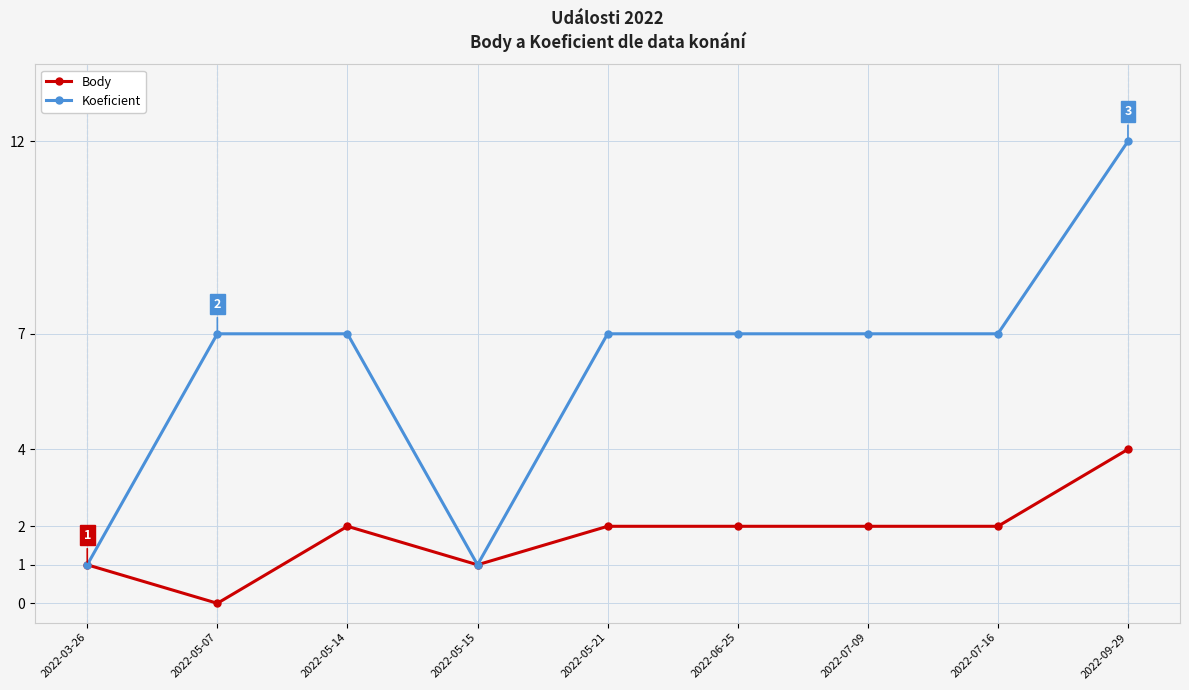

At which label does Body reach its peak?

2022-09-29